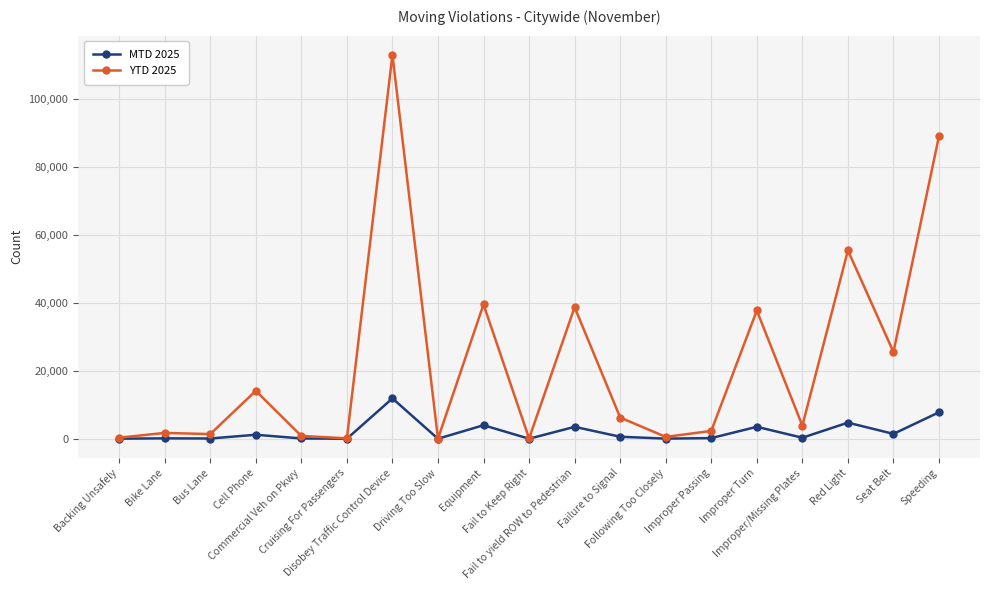

At how many categories does at least one series exceed 42545?

3